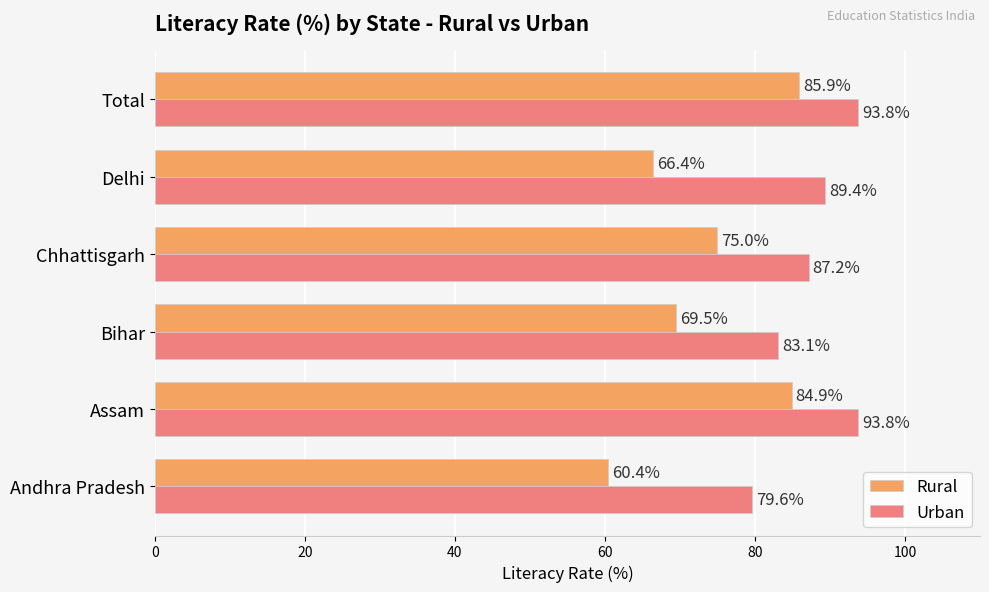

What is the greatest value displayed?

93.8